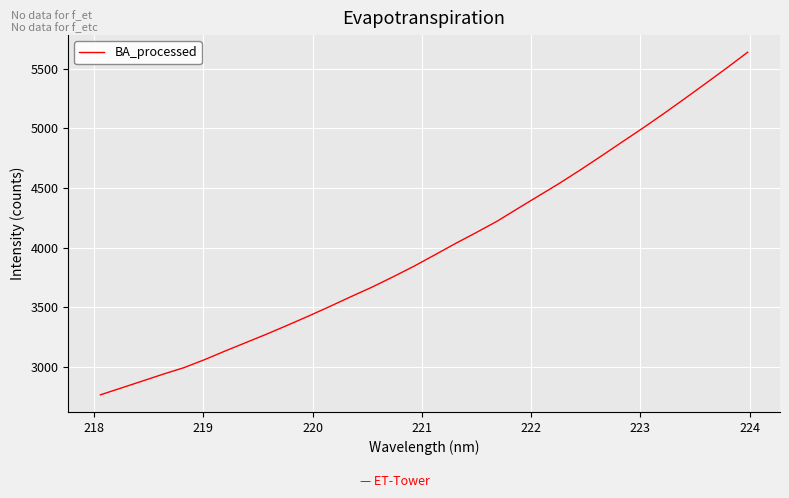

True or false: there are more than 2 points higher than both neighbors.

False